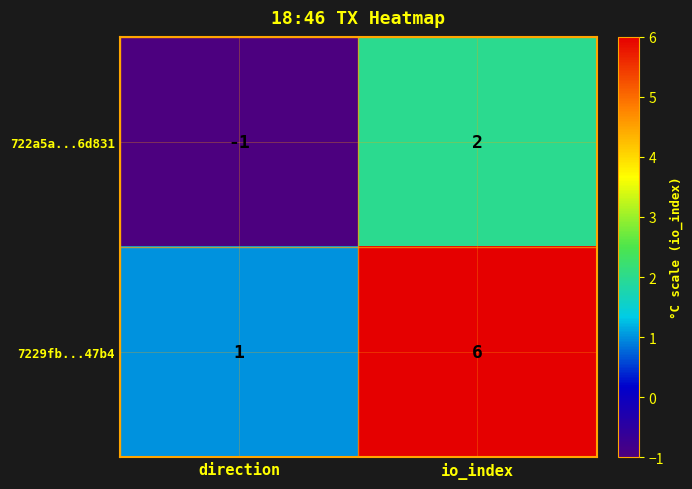

What is the difference between the 722a5a...6d831 values at io_index and direction?

3